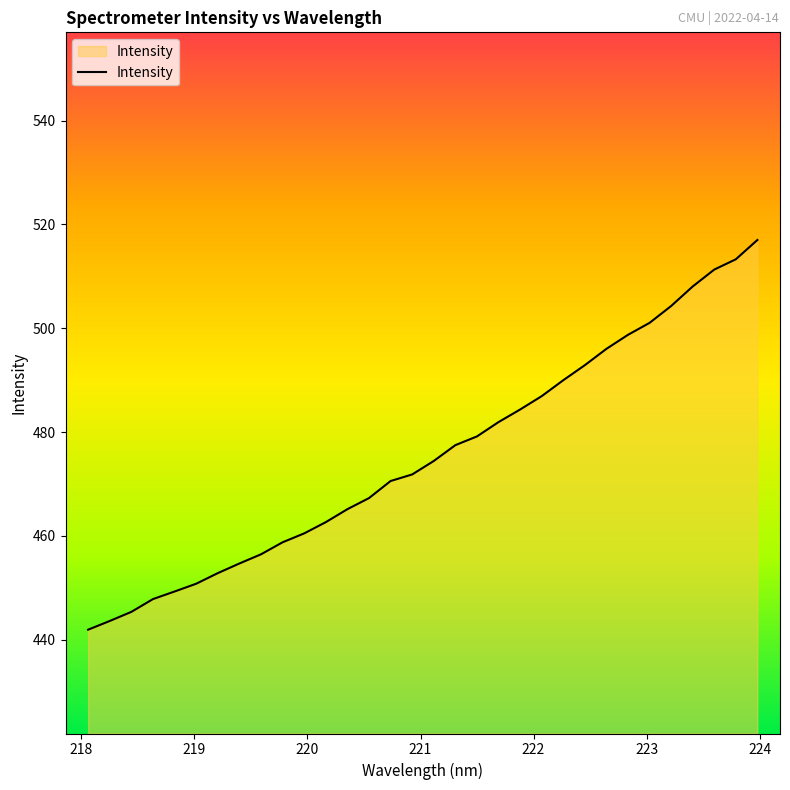

What is the average value?

475.5